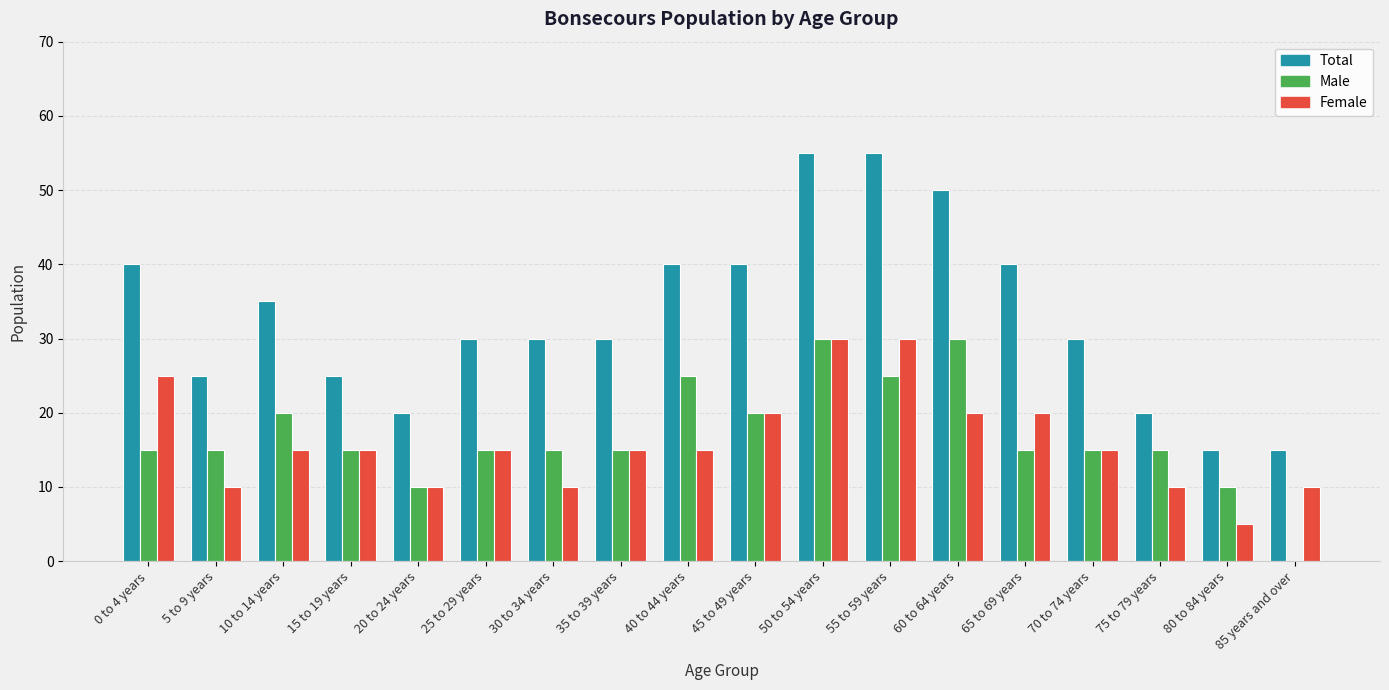

What is the maximum value shown in the chart?

55